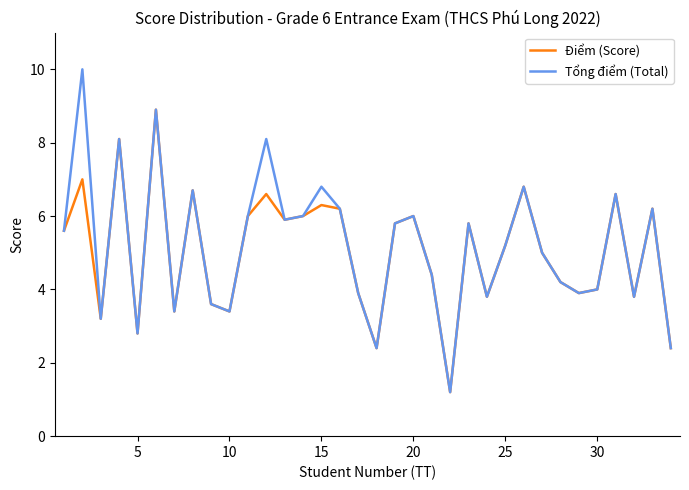

In Điểm (Score), how many points are lower than both neighbors (excluding endpoints)?

10